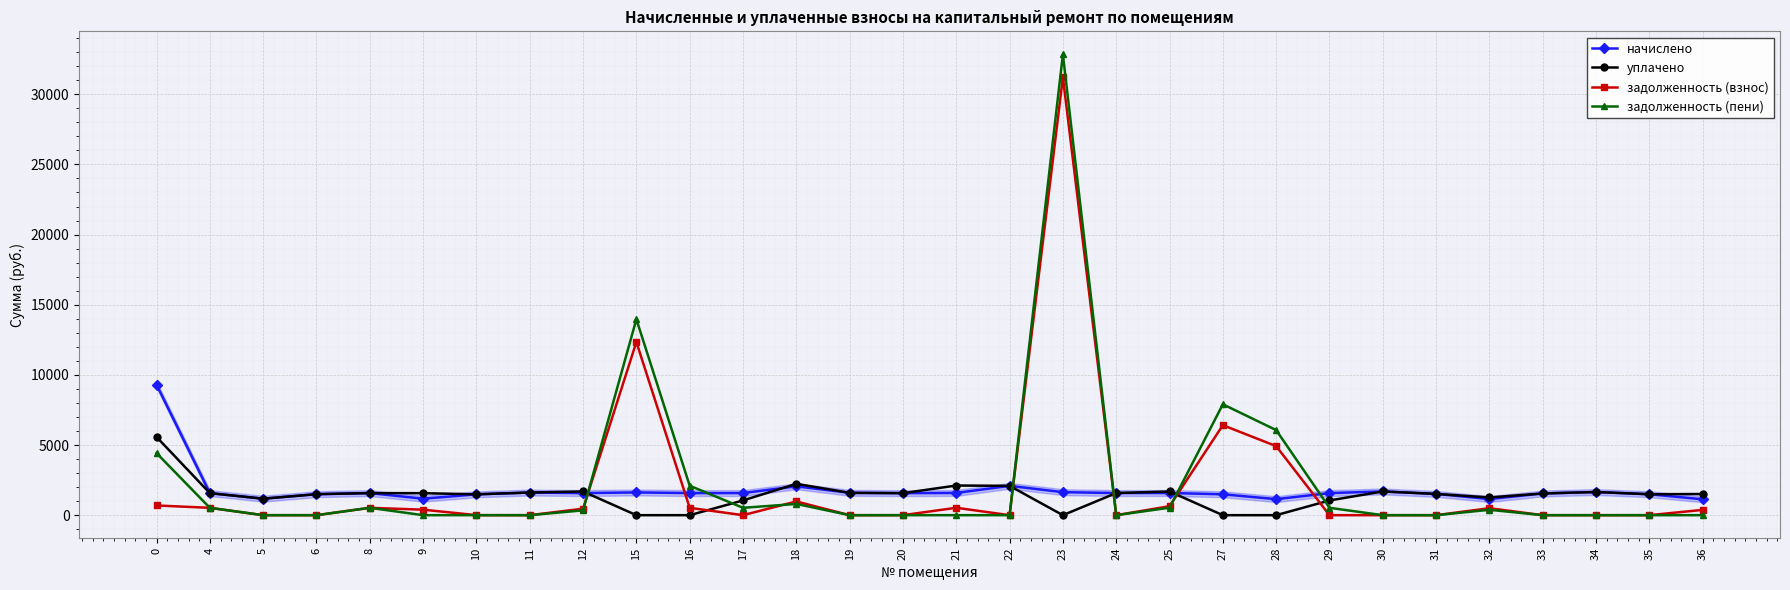

The value of уплачено at 11 is 2901.5. True or false?

False